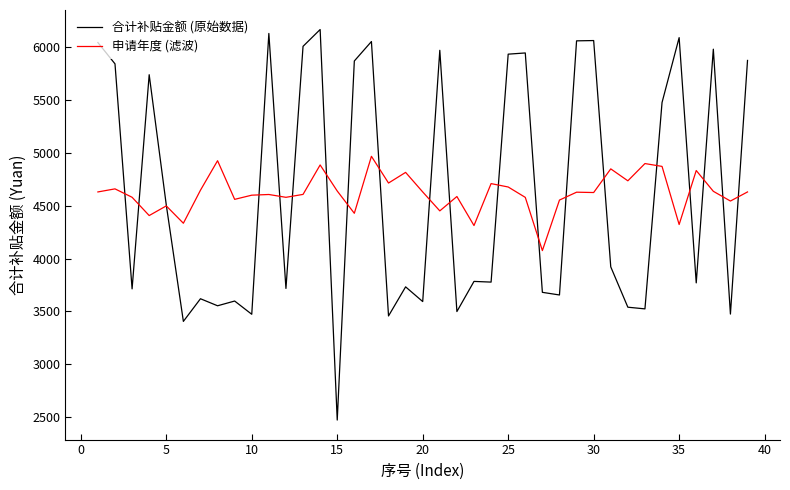

What is the lowest value of the 合计补贴金额 (原始数据) series?

2470.1